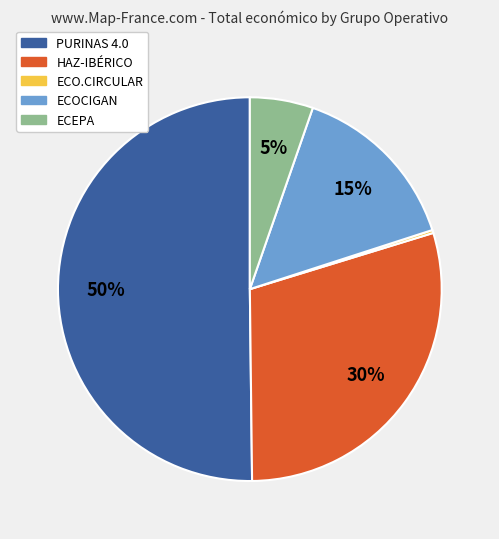

Combined, do PURINAS 4.0 and HAZ-IBÉRICO account for over 50%?

Yes